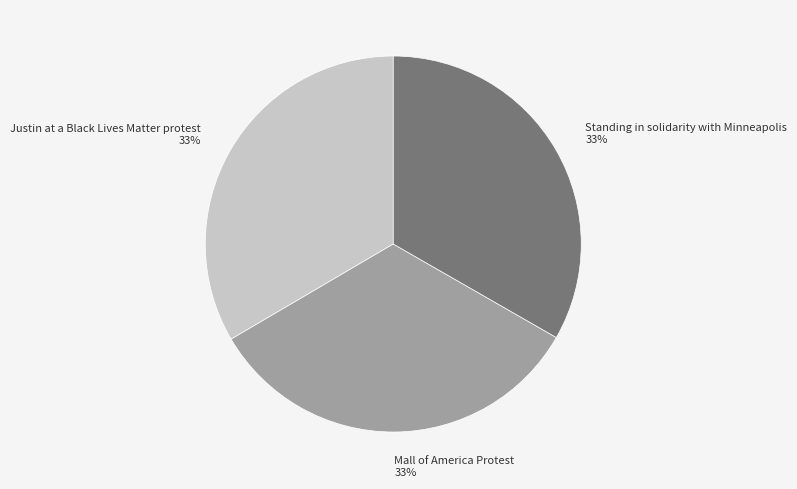

Is the sum of Mall of America Protest and Standing in solidarity with Minneapolis greater than half?

Yes